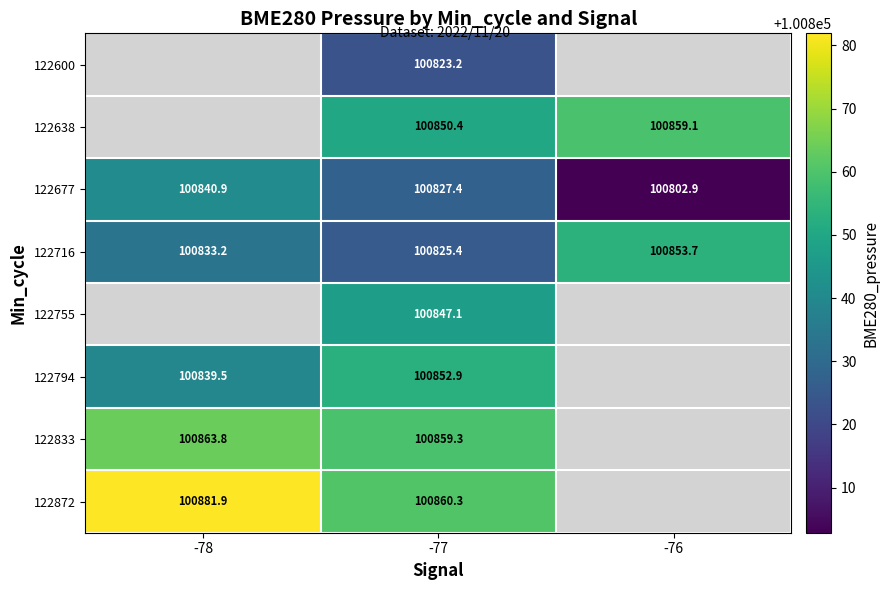

How many distinct data groups are displayed?

8